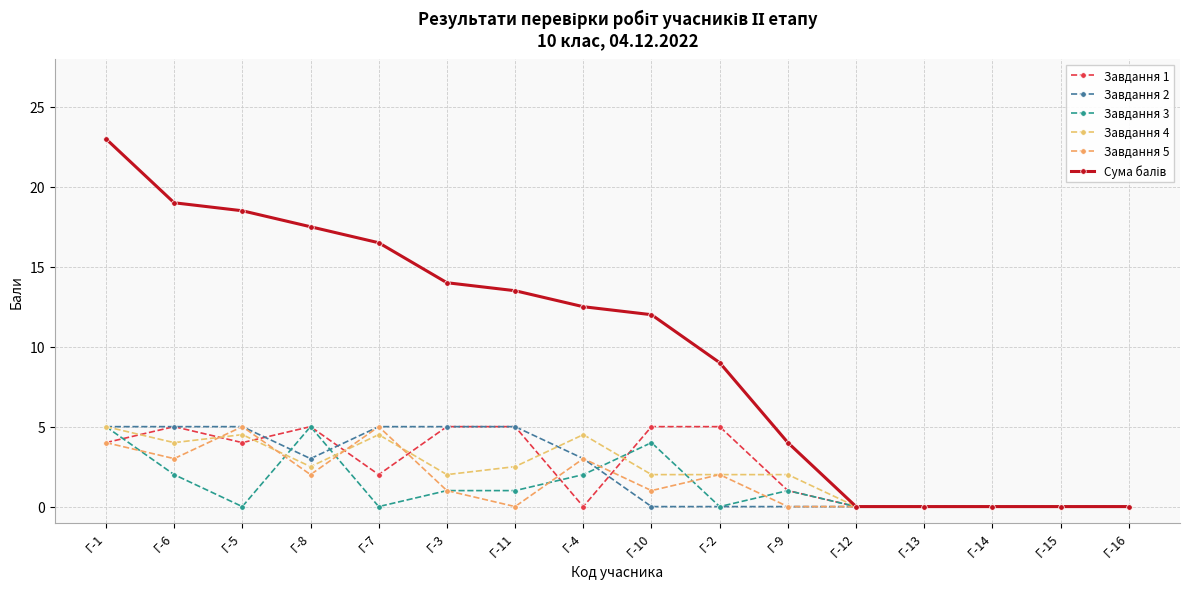

What is the label of the 6th point from the right?

Г-9